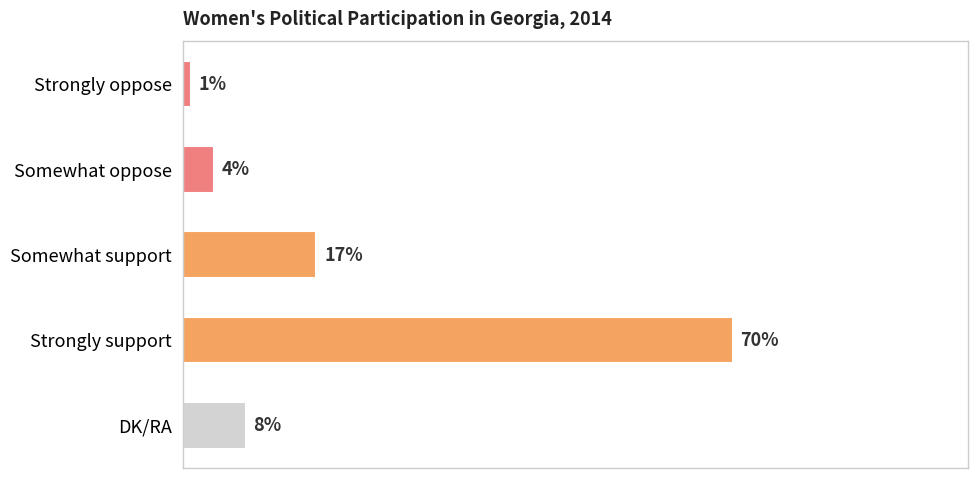

At which category does the chart reach its peak across all series?

Strongly support